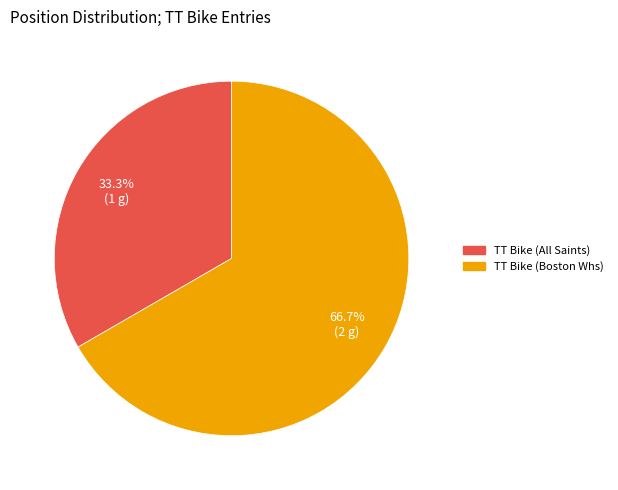

Which has a higher value, TT Bike (All Saints) or TT Bike (Boston Whs)?

TT Bike (Boston Whs)